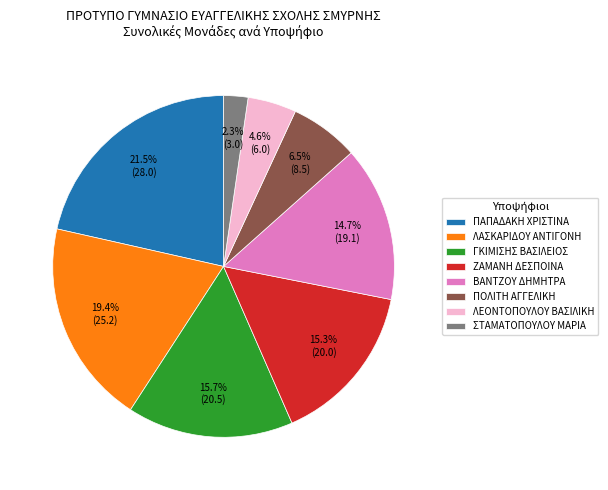

Count the number of slices in the pie.

8